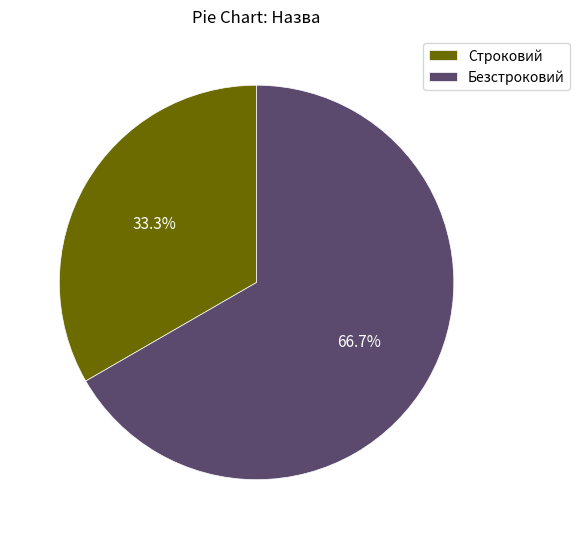

Is there a majority slice in this chart?

Yes